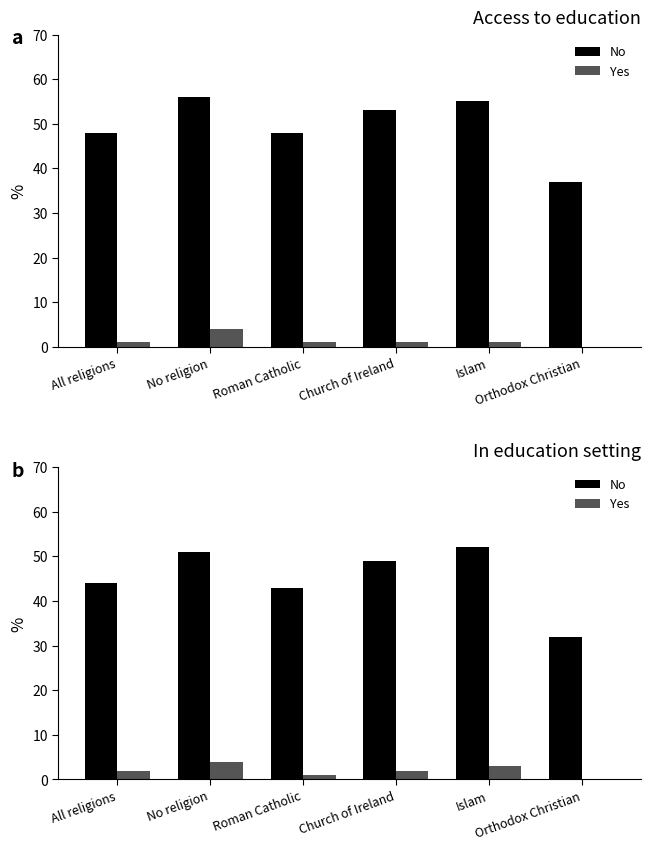

What are all the series names shown in the legend?

No, Yes